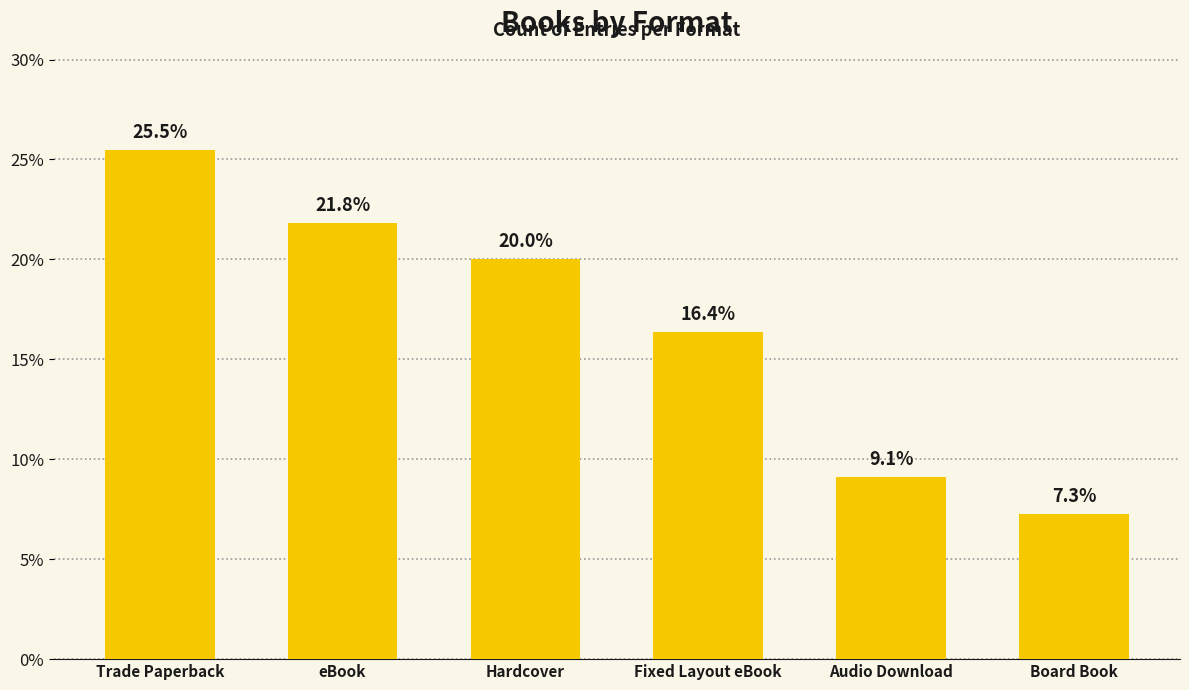

Between Fixed Layout eBook and Trade Paperback, which is larger?

Trade Paperback